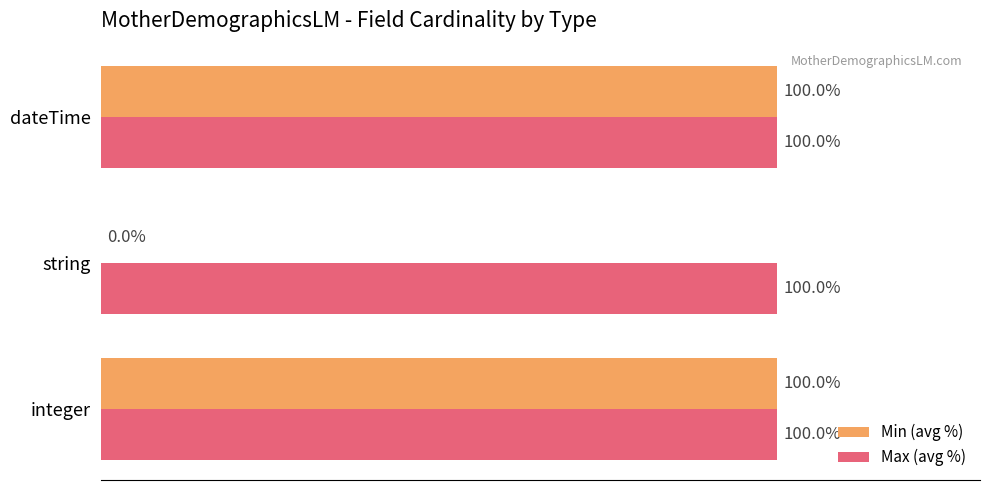

Which series has the largest total across all categories?

Max (avg %)